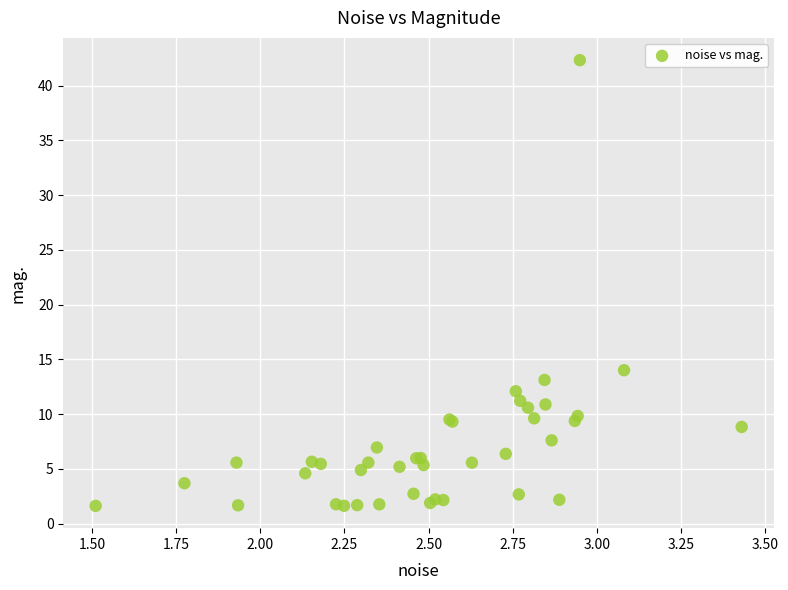

What Y value in the scatter plot is closest to 21?

14.0